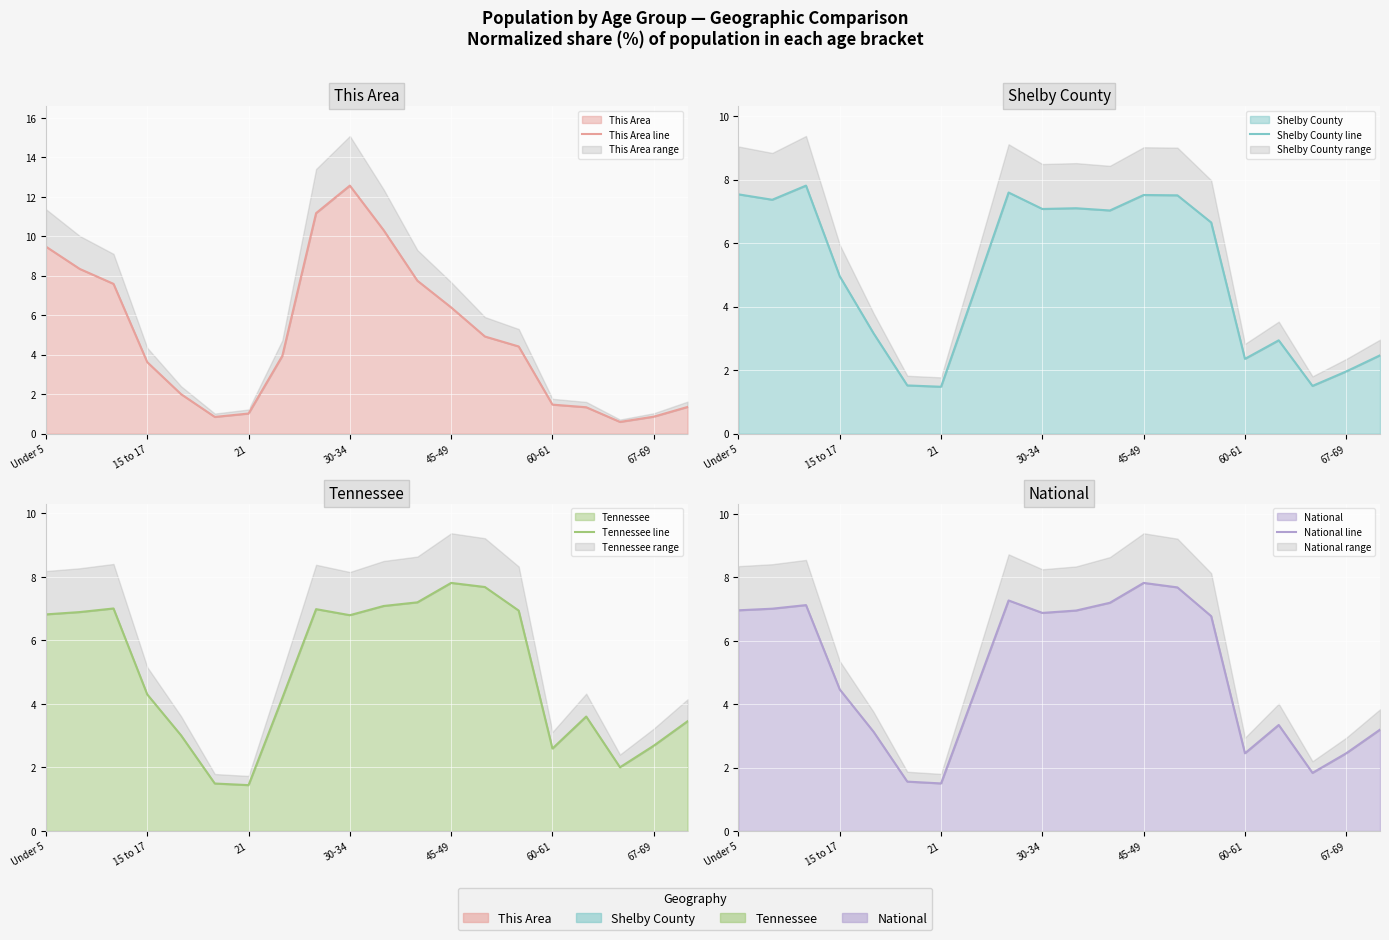

At which category is the sum across all series the highest?

30-34